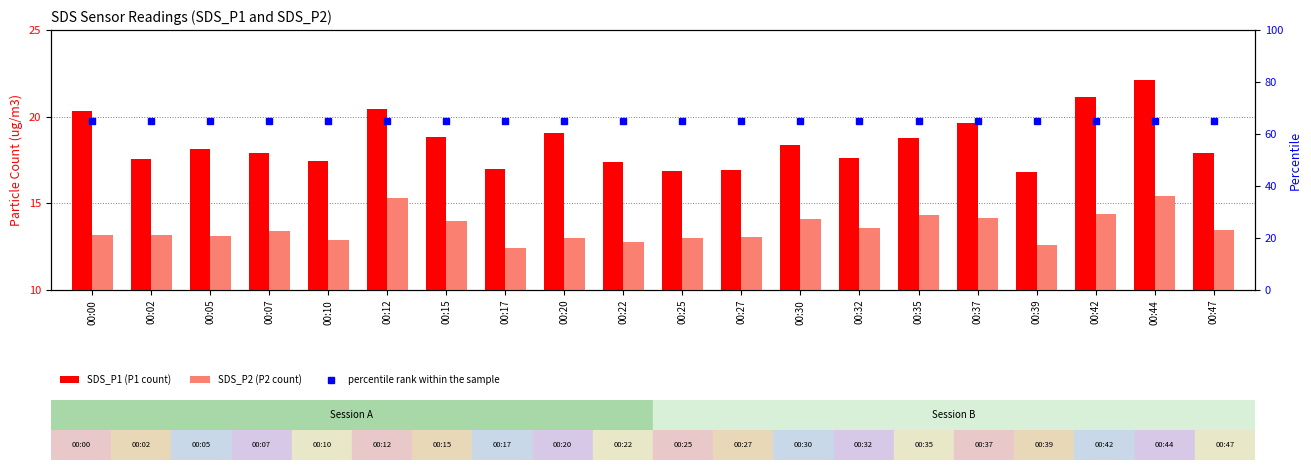

What is the lowest value of the SDS_P2 (P2 count) series?

12.4